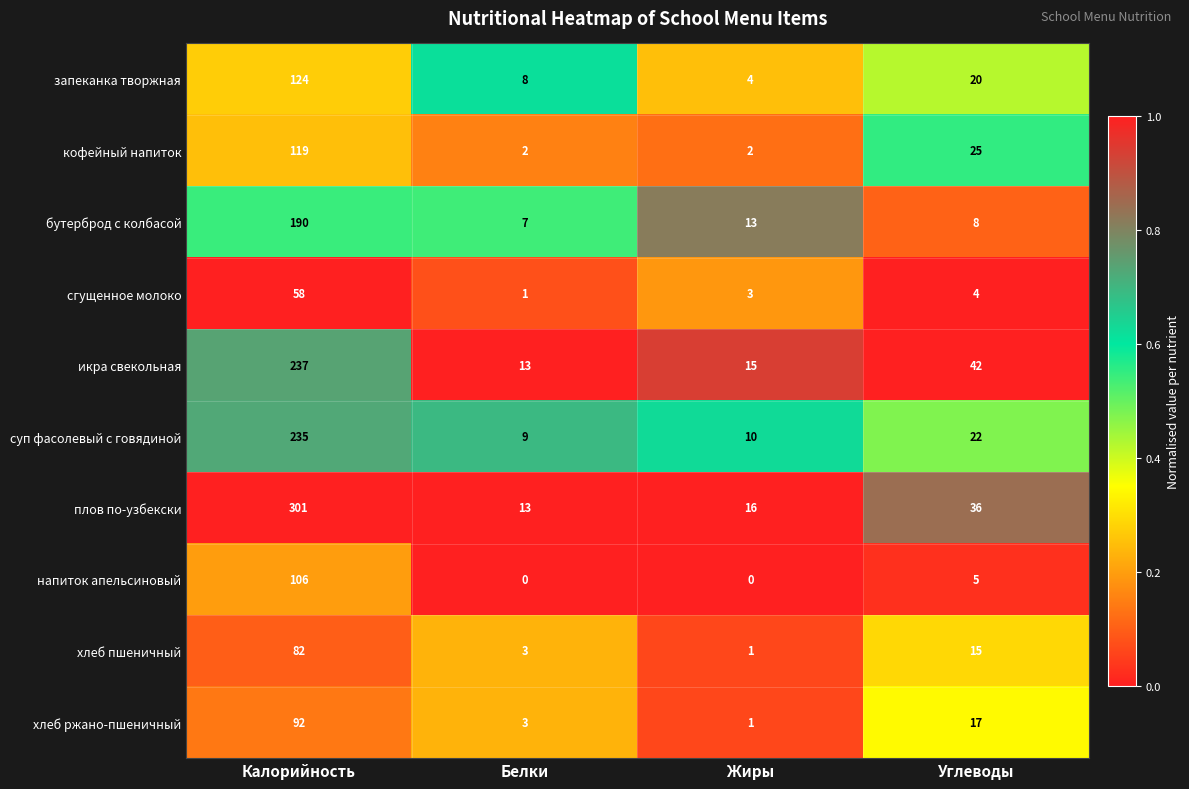

Rank the series by their maximum value, from lowest to highest.

сгущенное молоко, хлеб пшеничный, хлеб ржано-пшеничный, напиток апельсиновый, кофейный напиток, запеканка творжная, бутерброд с колбасой, суп фасолевый с говядиной, икра свекольная, плов по-узбекски